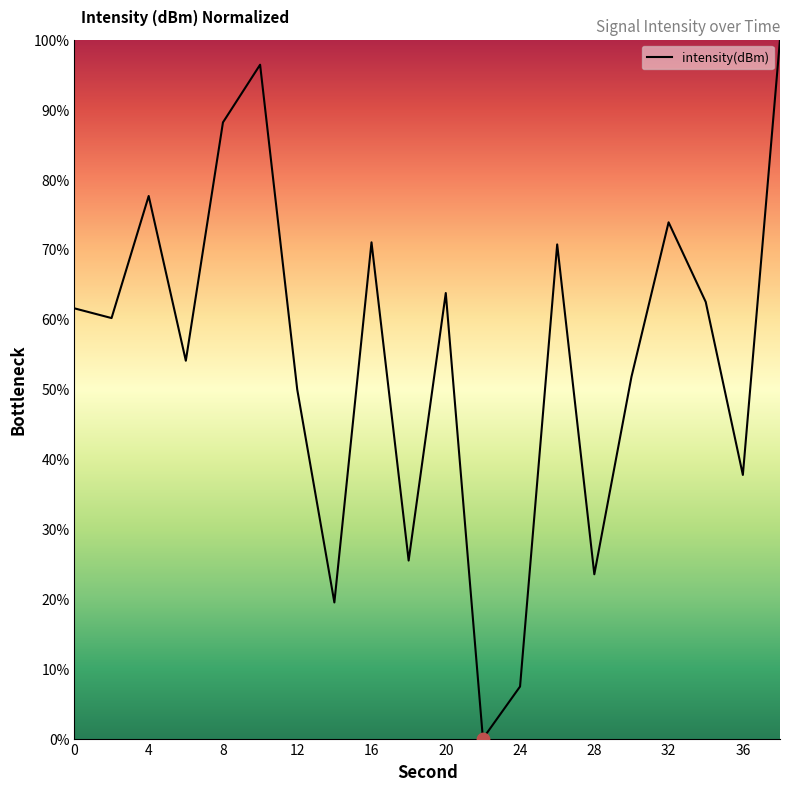

What is the difference between the maximum and minimum values?

100.0